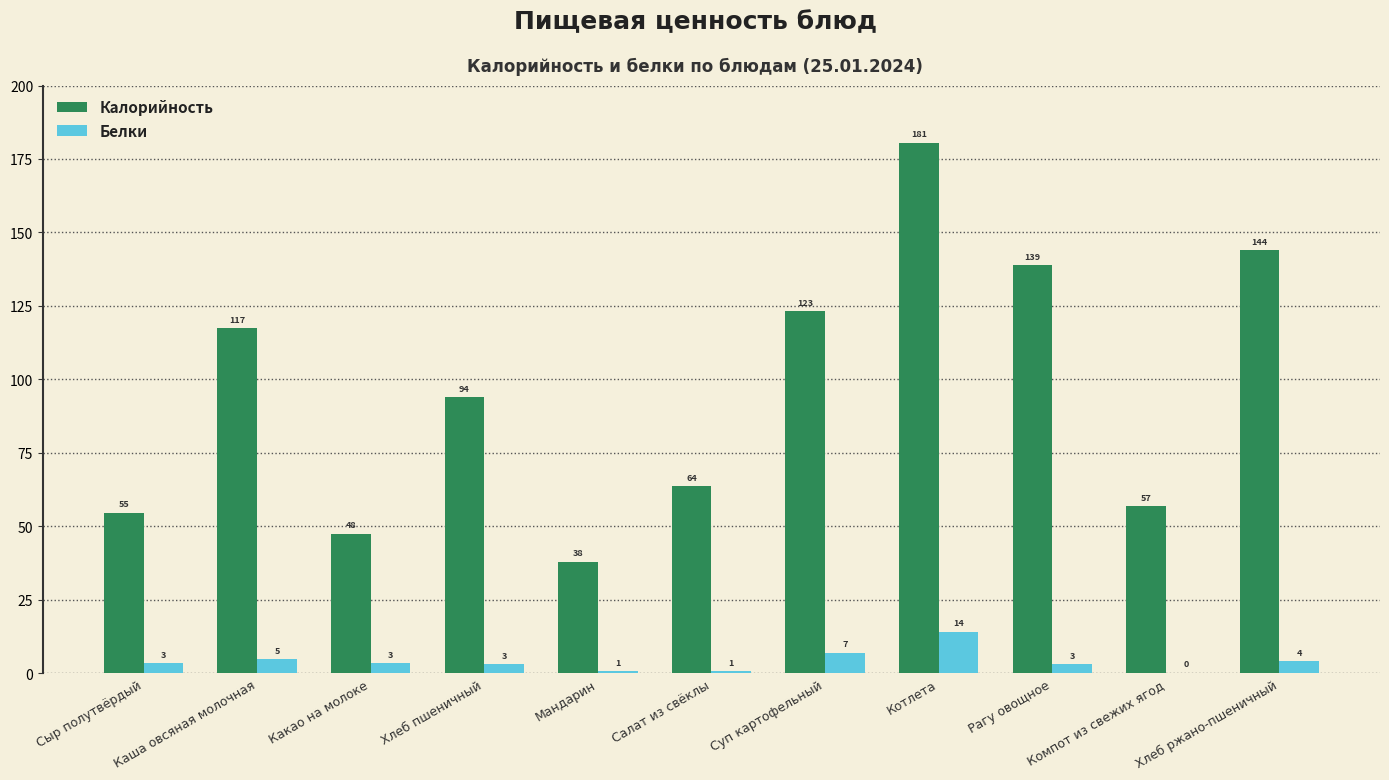

What is the difference between the maximum and minimum values in the Белки series?

14.0